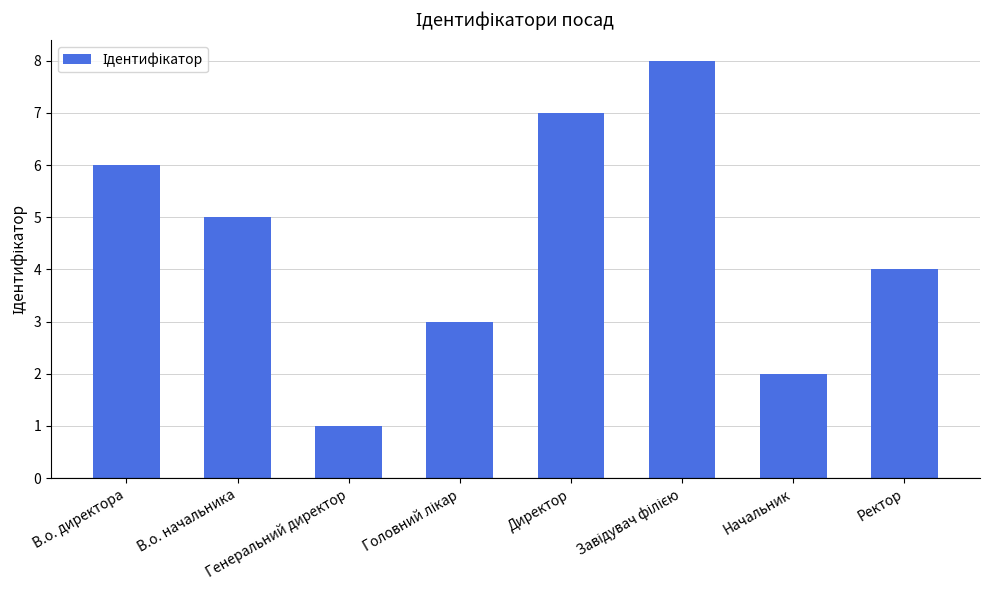

At which category does the chart reach its minimum across all series?

Генеральний директор